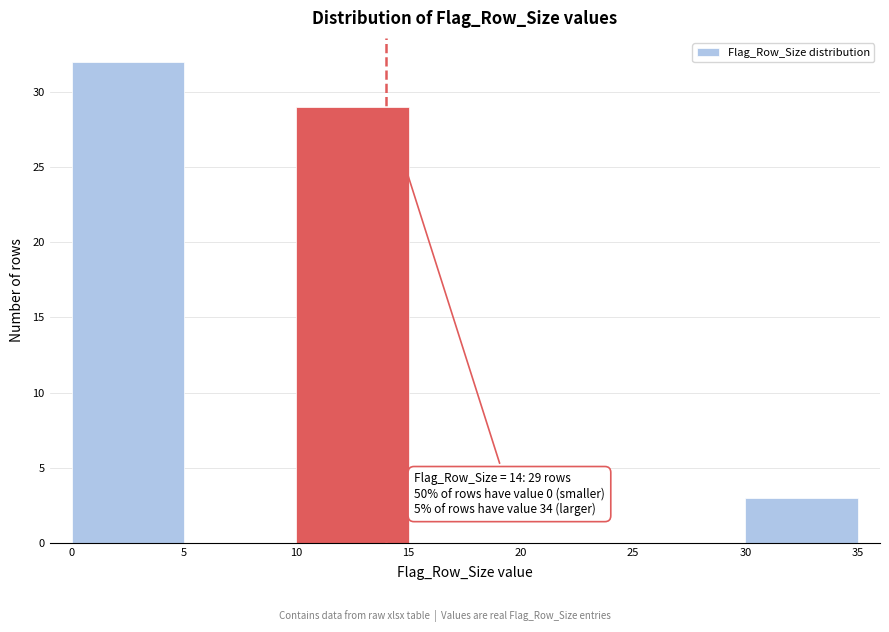

Which range on the x-axis has the tallest bar?

0 to 5